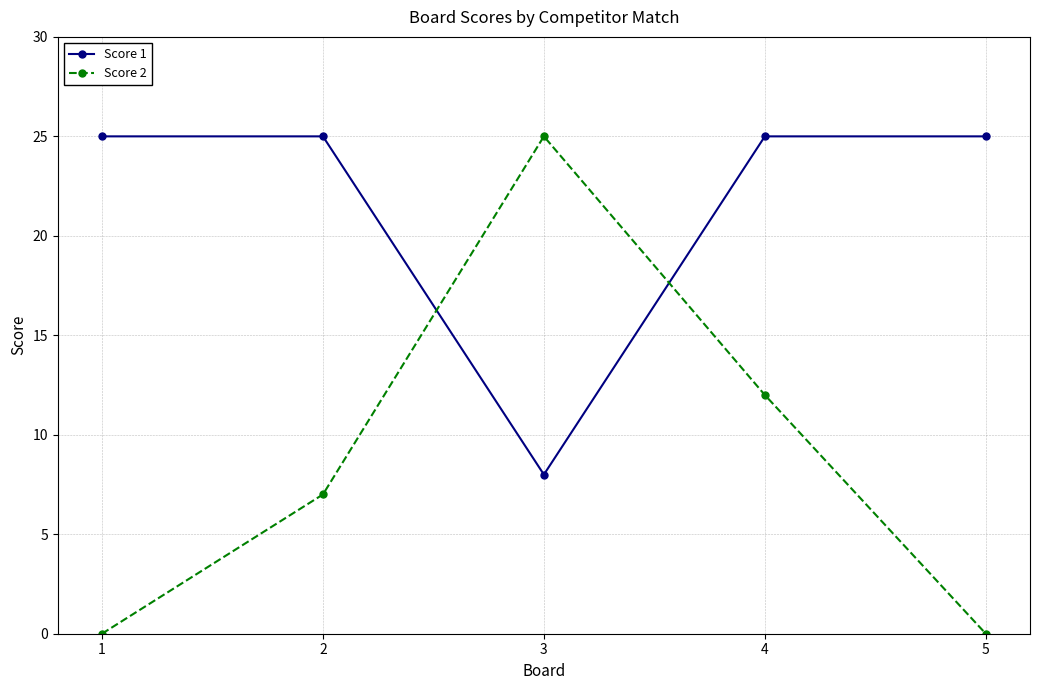

Reading left to right, transcribe all the data shown in this chart.

Score 1: 25	25	8	25	25
Score 2: 0	7	25	12	0